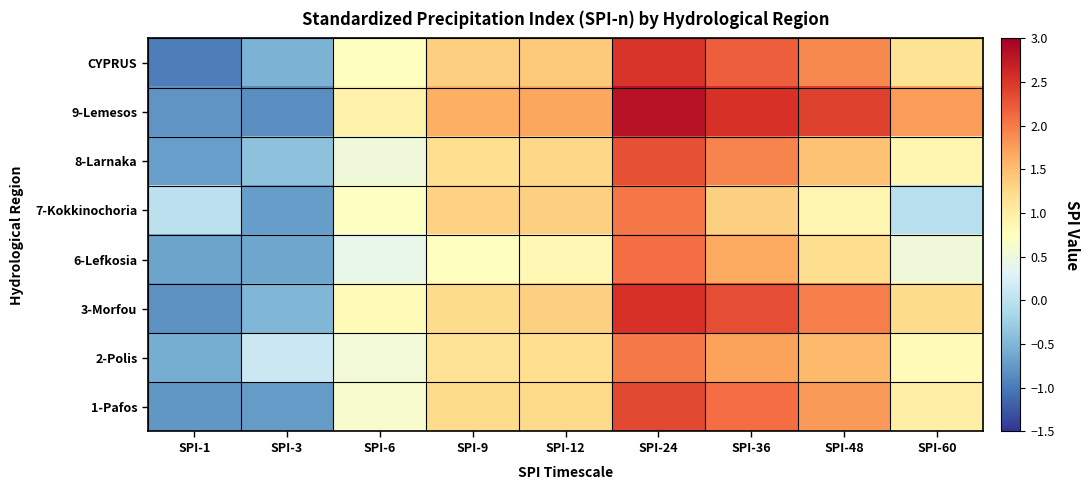

Reading right to left, what are all the values shown in this chart?

1-Pafos: SPI-60=1.0	SPI-48=1.8	SPI-36=2.1	SPI-24=2.4	SPI-12=1.2	SPI-9=1.2	SPI-6=0.6	SPI-3=-0.7	SPI-1=-0.8
2-Polis: SPI-60=0.8	SPI-48=1.5	SPI-36=1.7	SPI-24=2.0	SPI-12=1.2	SPI-9=1.2	SPI-6=0.6	SPI-3=0.1	SPI-1=-0.6
3-Morfou: SPI-60=1.2	SPI-48=2.0	SPI-36=2.3	SPI-24=2.5	SPI-12=1.3	SPI-9=1.2	SPI-6=0.8	SPI-3=-0.5	SPI-1=-0.8
6-Lefkosia: SPI-60=0.5	SPI-48=1.2	SPI-36=1.7	SPI-24=2.1	SPI-12=0.8	SPI-9=0.8	SPI-6=0.4	SPI-3=-0.6	SPI-1=-0.7
7-Kokkinochoria: SPI-60=-0.0	SPI-48=0.9	SPI-36=1.3	SPI-24=2.0	SPI-12=1.3	SPI-9=1.3	SPI-6=0.7	SPI-3=-0.7	SPI-1=0.0
8-Larnaka: SPI-60=0.9	SPI-48=1.5	SPI-36=1.9	SPI-24=2.3	SPI-12=1.3	SPI-9=1.2	SPI-6=0.5	SPI-3=-0.4	SPI-1=-0.7
9-Lemesos: SPI-60=1.8	SPI-48=2.4	SPI-36=2.5	SPI-24=2.8	SPI-12=1.7	SPI-9=1.6	SPI-6=0.9	SPI-3=-0.8	SPI-1=-0.8
CYPRUS: SPI-60=1.1	SPI-48=1.9	SPI-36=2.2	SPI-24=2.5	SPI-12=1.4	SPI-9=1.3	SPI-6=0.7	SPI-3=-0.5	SPI-1=-1.0